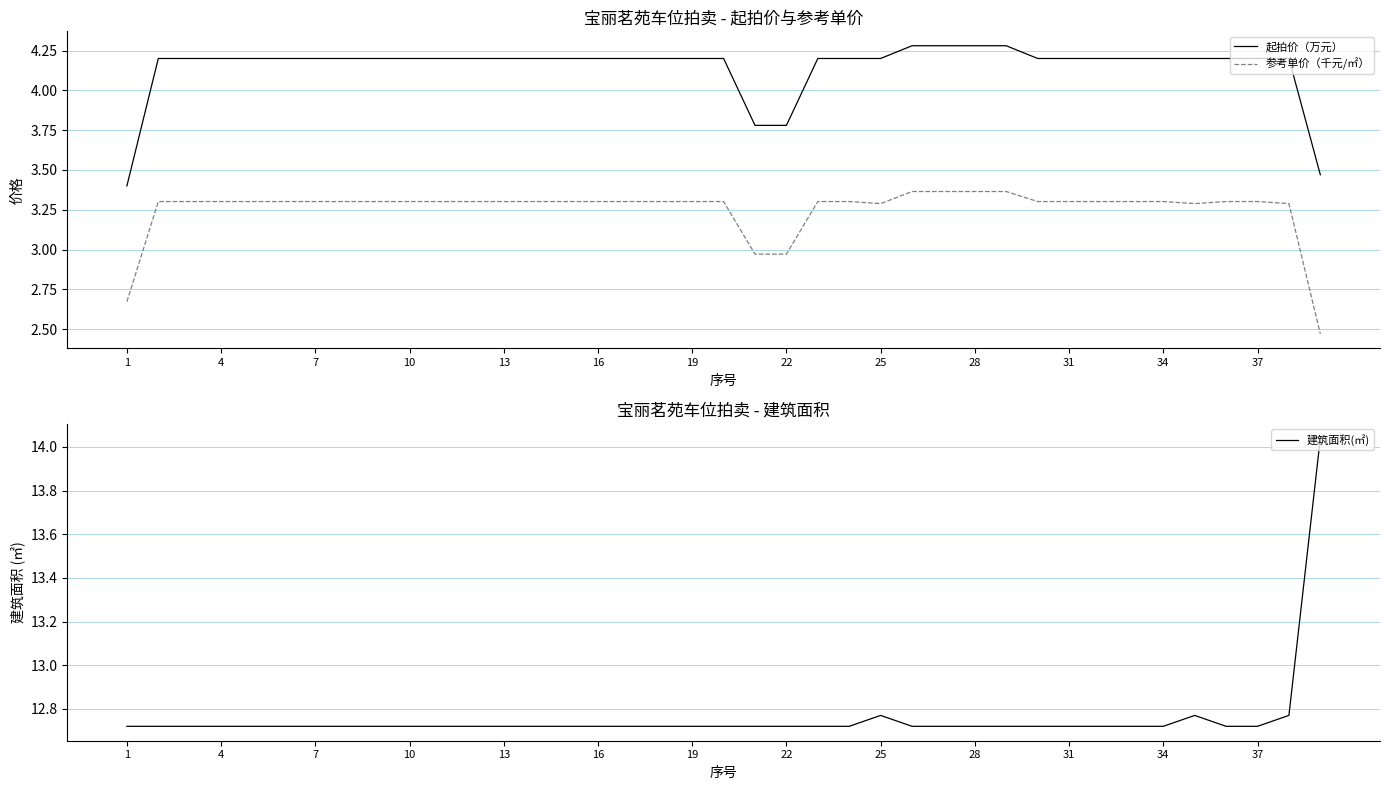

True or false: 起拍价（万元） has a value of 1.3 at 16.

False